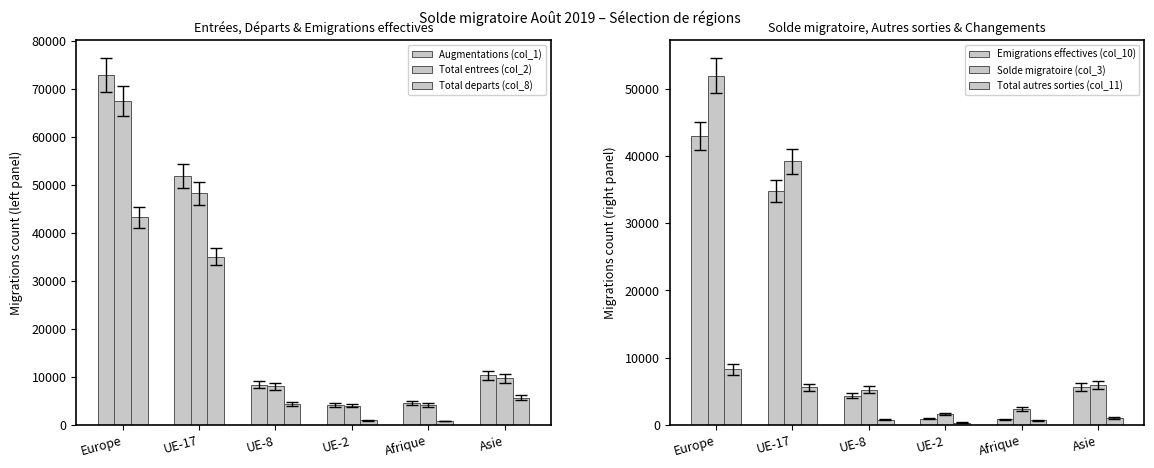

What is the label of the 6th bar from the left?

Asie